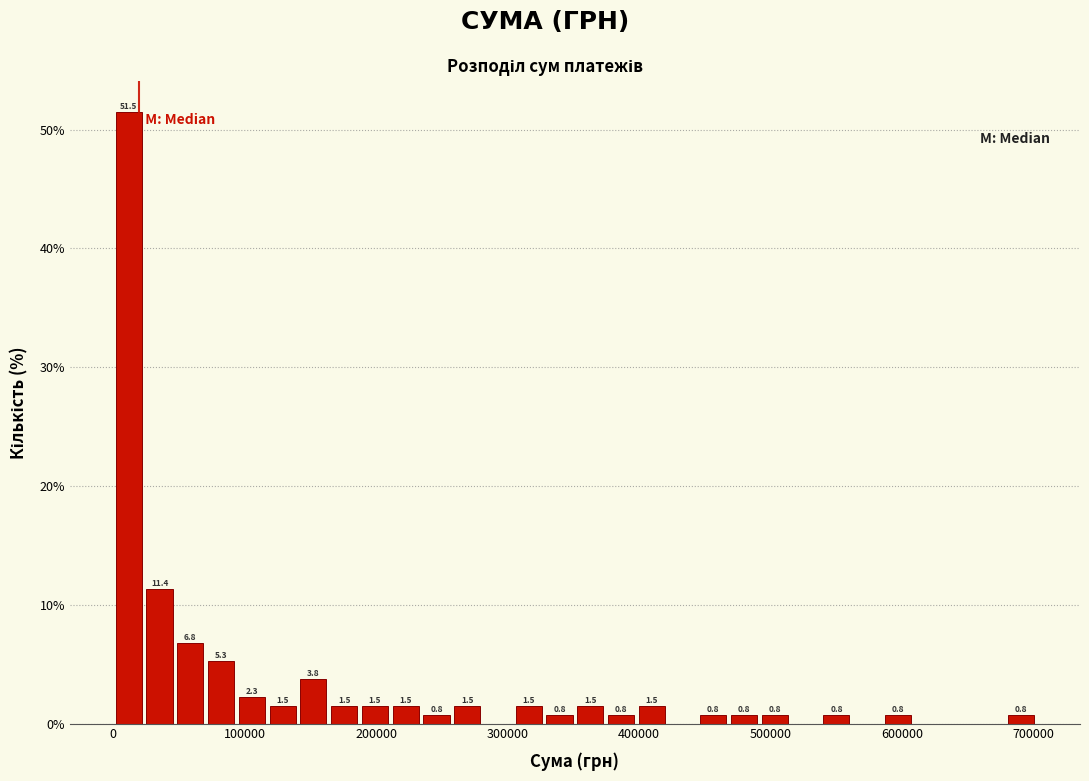

Around what value on the x-axis is the tallest bar? Give the approximate position of its centre, as read against the axis.

10000